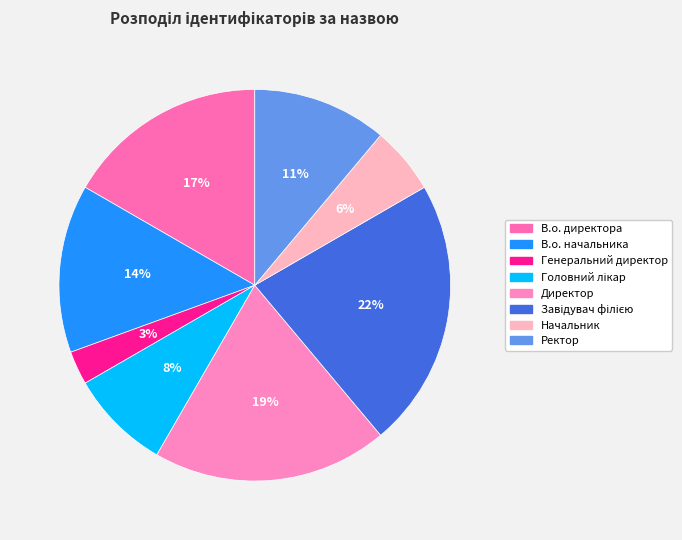

How many slices are in this pie chart?

8